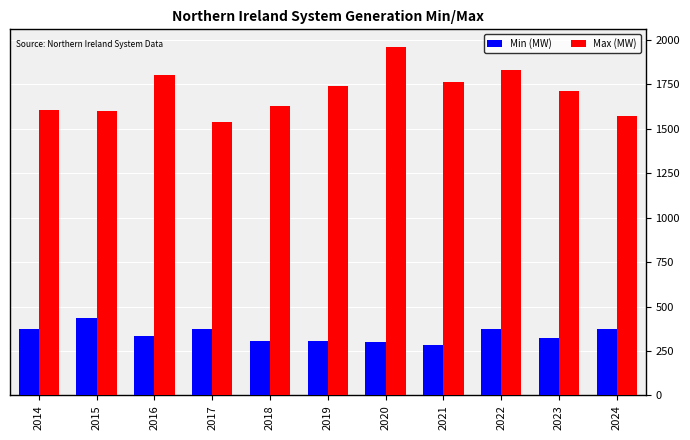

Rank the series by their average value, from lowest to highest.

Min (MW), Max (MW)